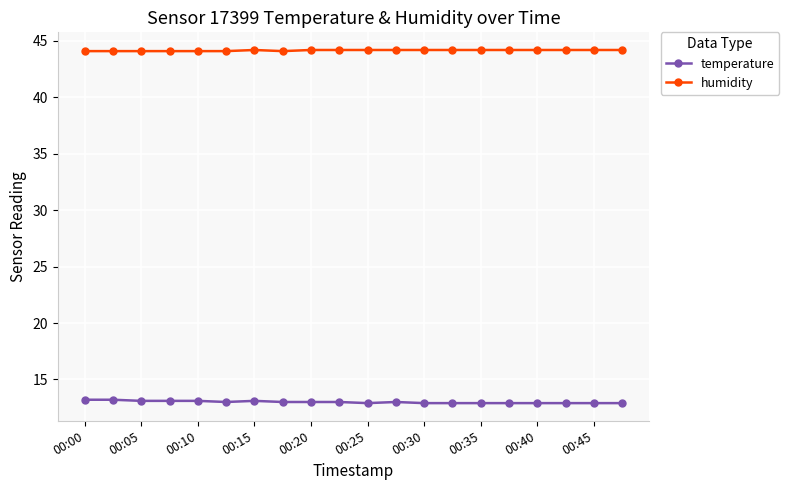

What is the value of the humidity point at the 14th from the left?

44.2